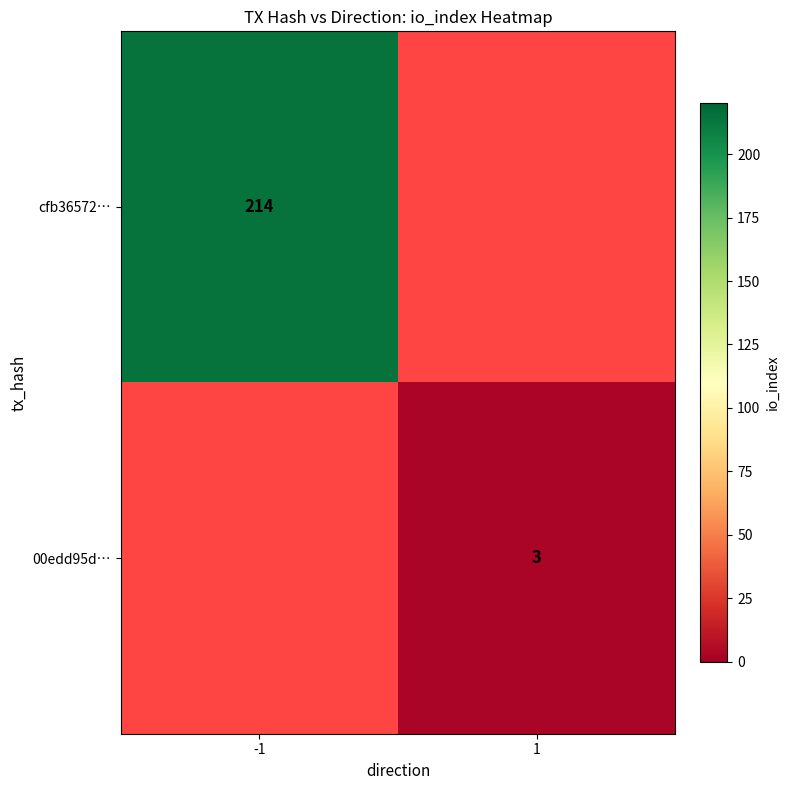

What is the greatest value displayed?

214.0